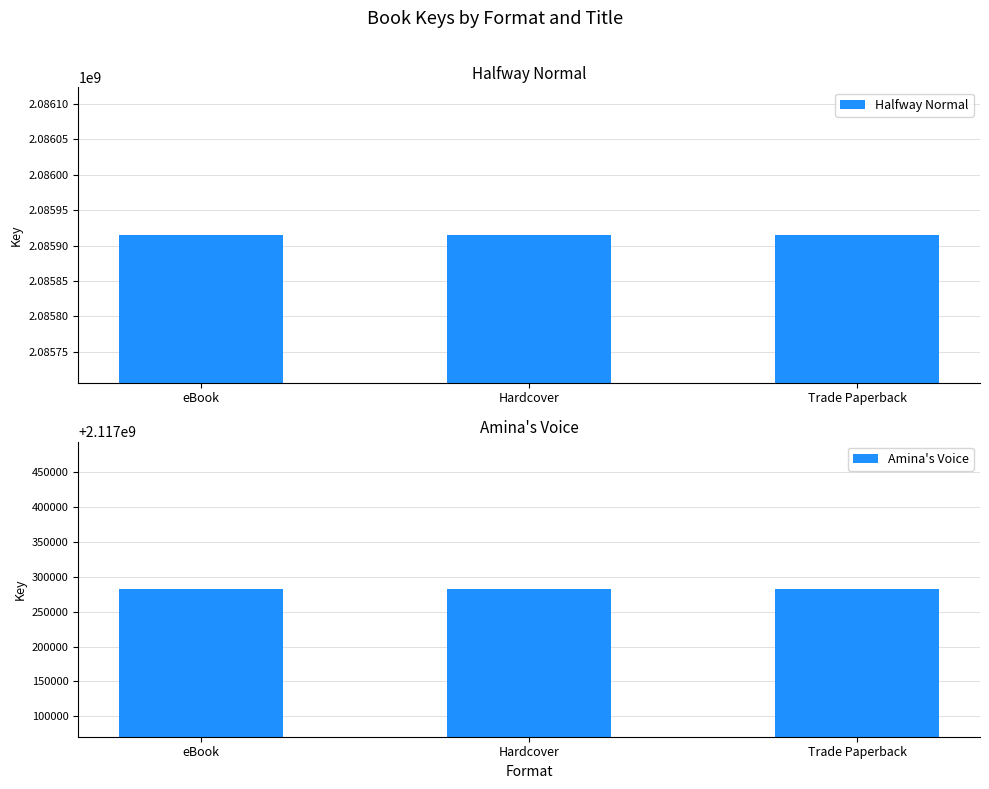

Reading left to right, extract all data points from this chart.

Halfway Normal: 2085914975	2085914975	2085914975
Amina's Voice: 2117282437	2117282437	2117282437